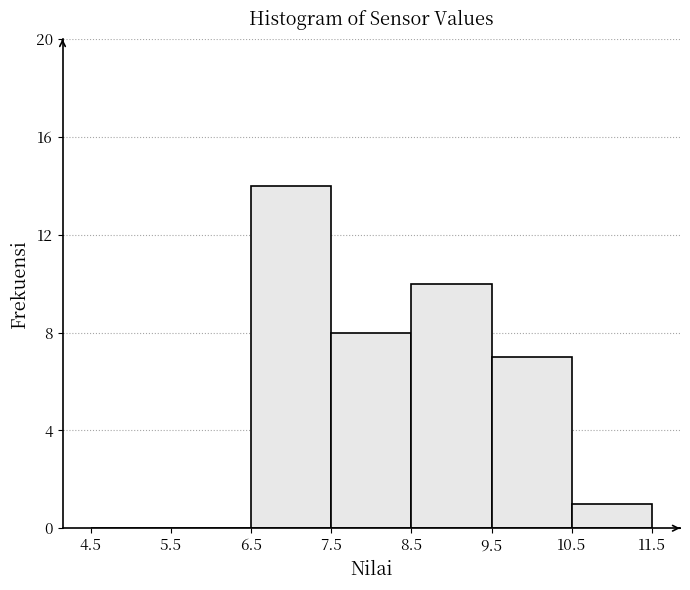

Reading left to right, transcribe this chart: for each bar, give the range it covers on the x-axis and its height. The values are not printed on the chart, so give them approximately, as read against the axis.

4.5 to 5.5: 0
5.5 to 6.5: 0
6.5 to 7.5: 14
7.5 to 8.5: 8
8.5 to 9.5: 10
9.5 to 10.5: 7
10.5 to 11.5: 1